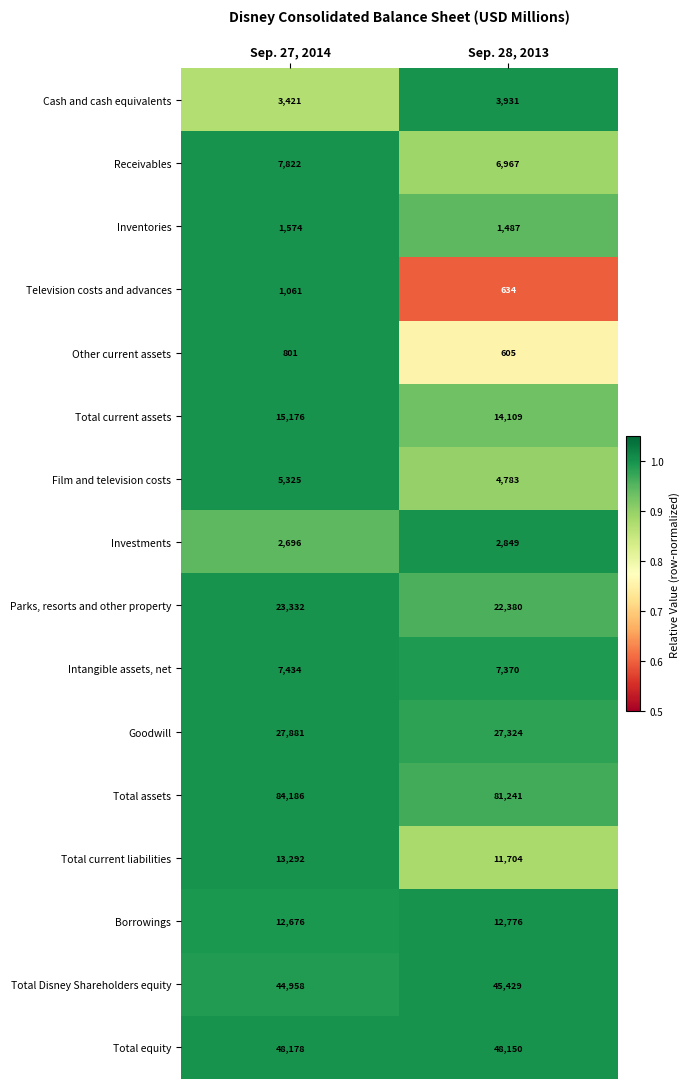

What is the approximate value of Total Disney Shareholders equity at Sep. 28, 2013, to the nearest 10?

45430